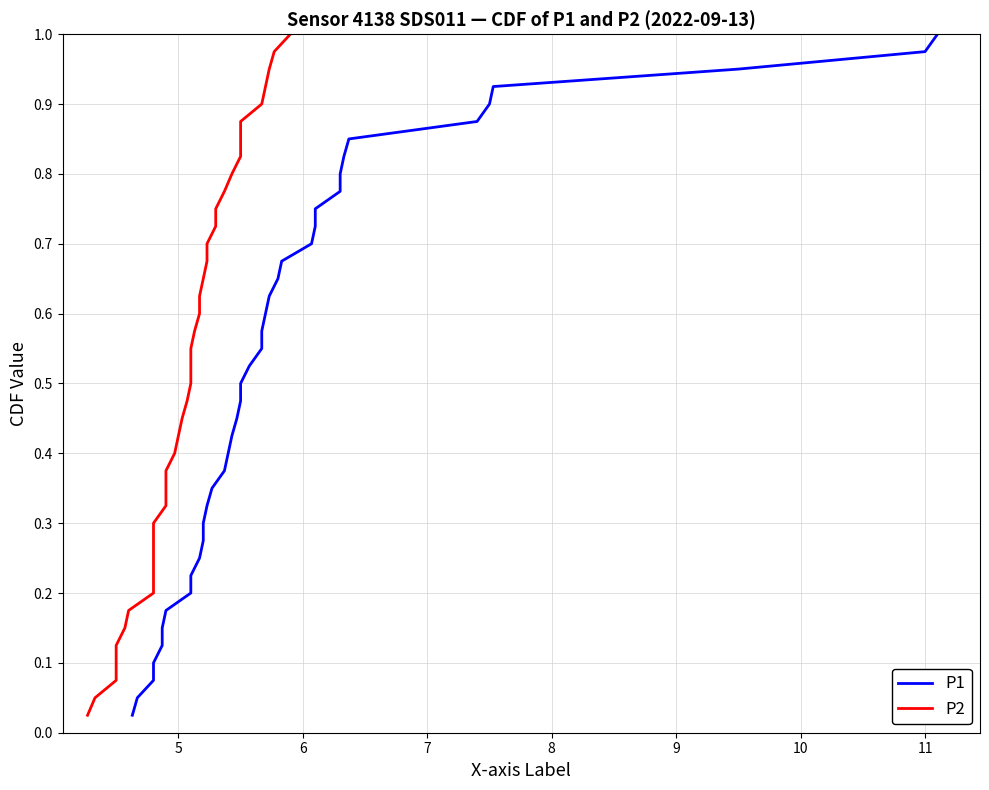

True or false: P1 and P2 intersect in this chart.

False